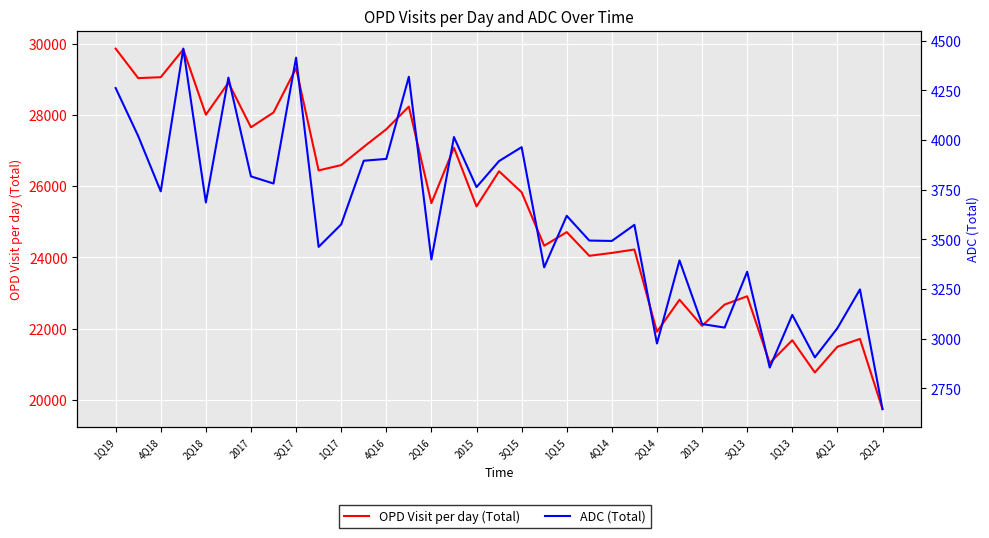

How many lines are shown in the chart?

2